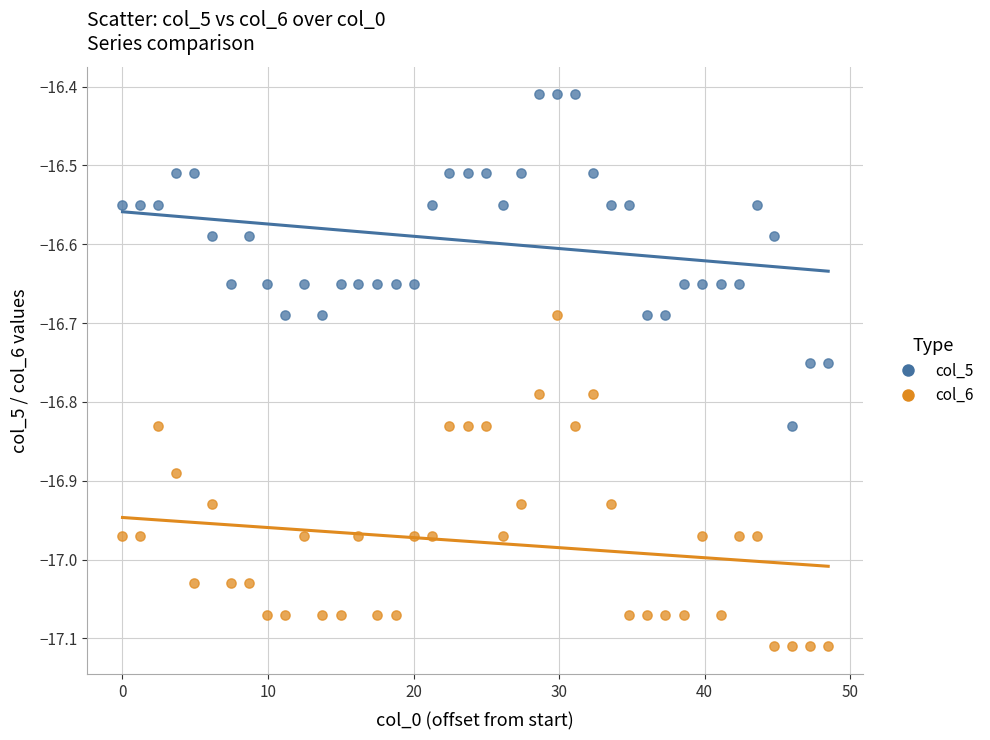

Across all data points, what is the range of Y values (max minus min)?

0.7